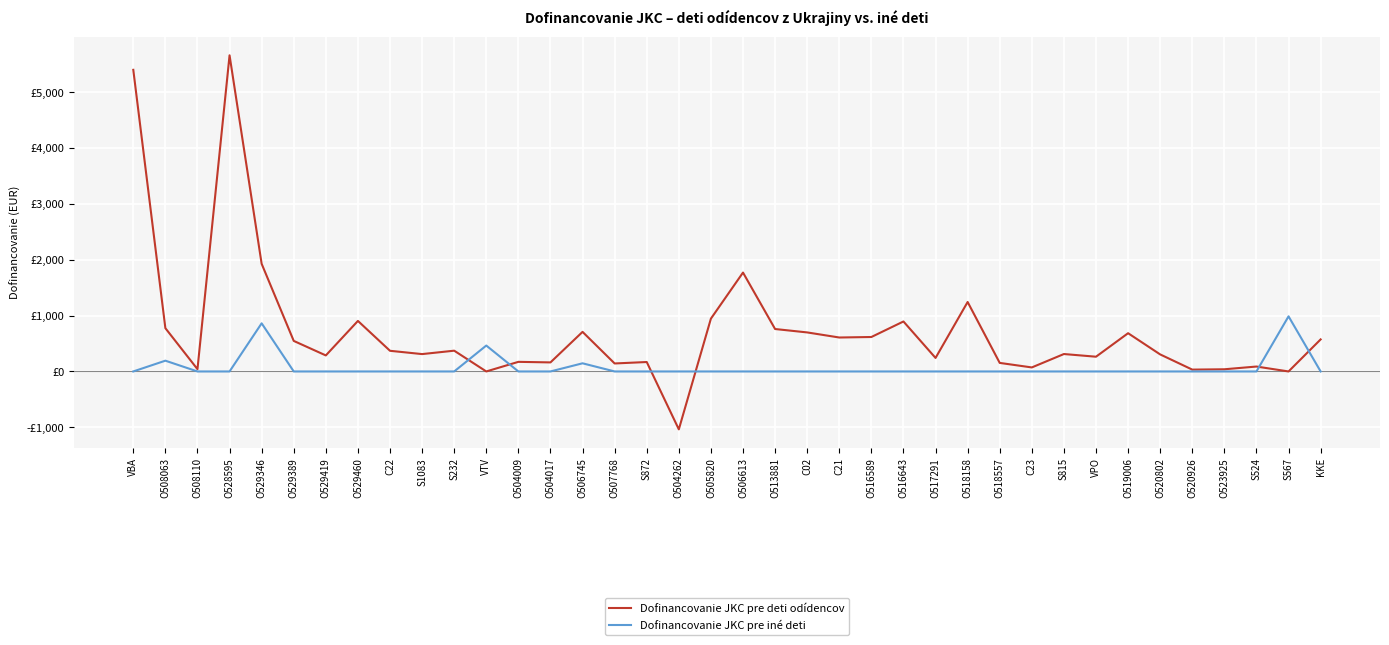

What is the value of the Dofinancovanie JKC pre deti odídencov point at the 14th from the left?

162